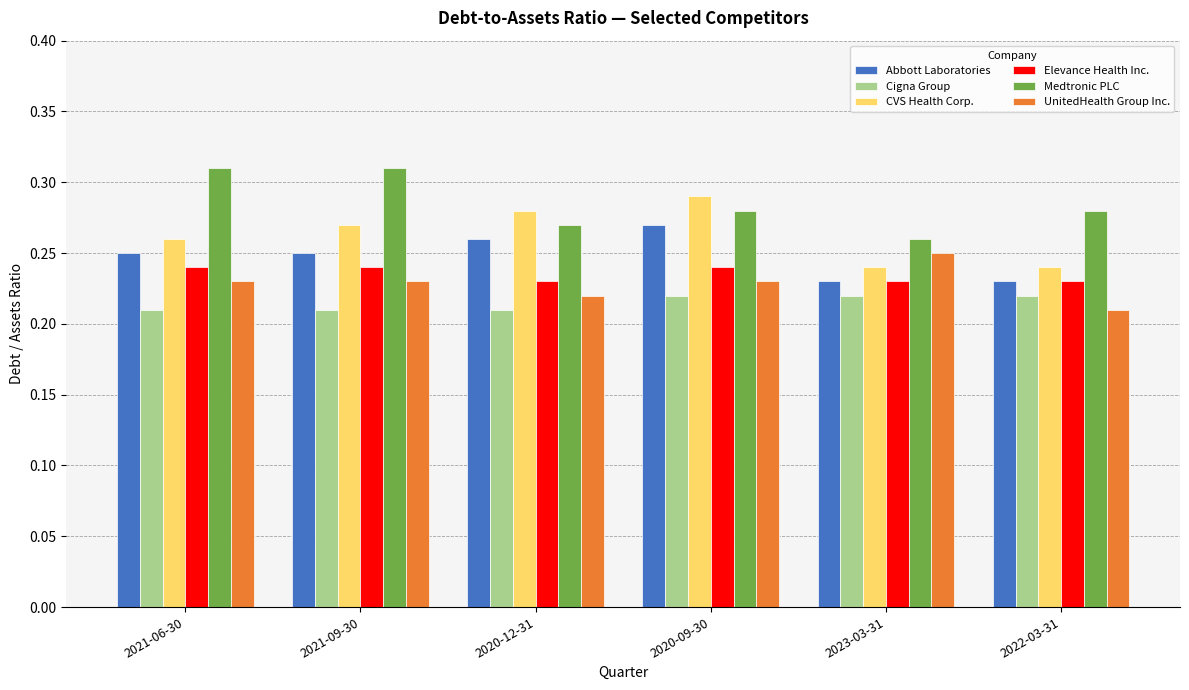

How many groups of bars are there?

6